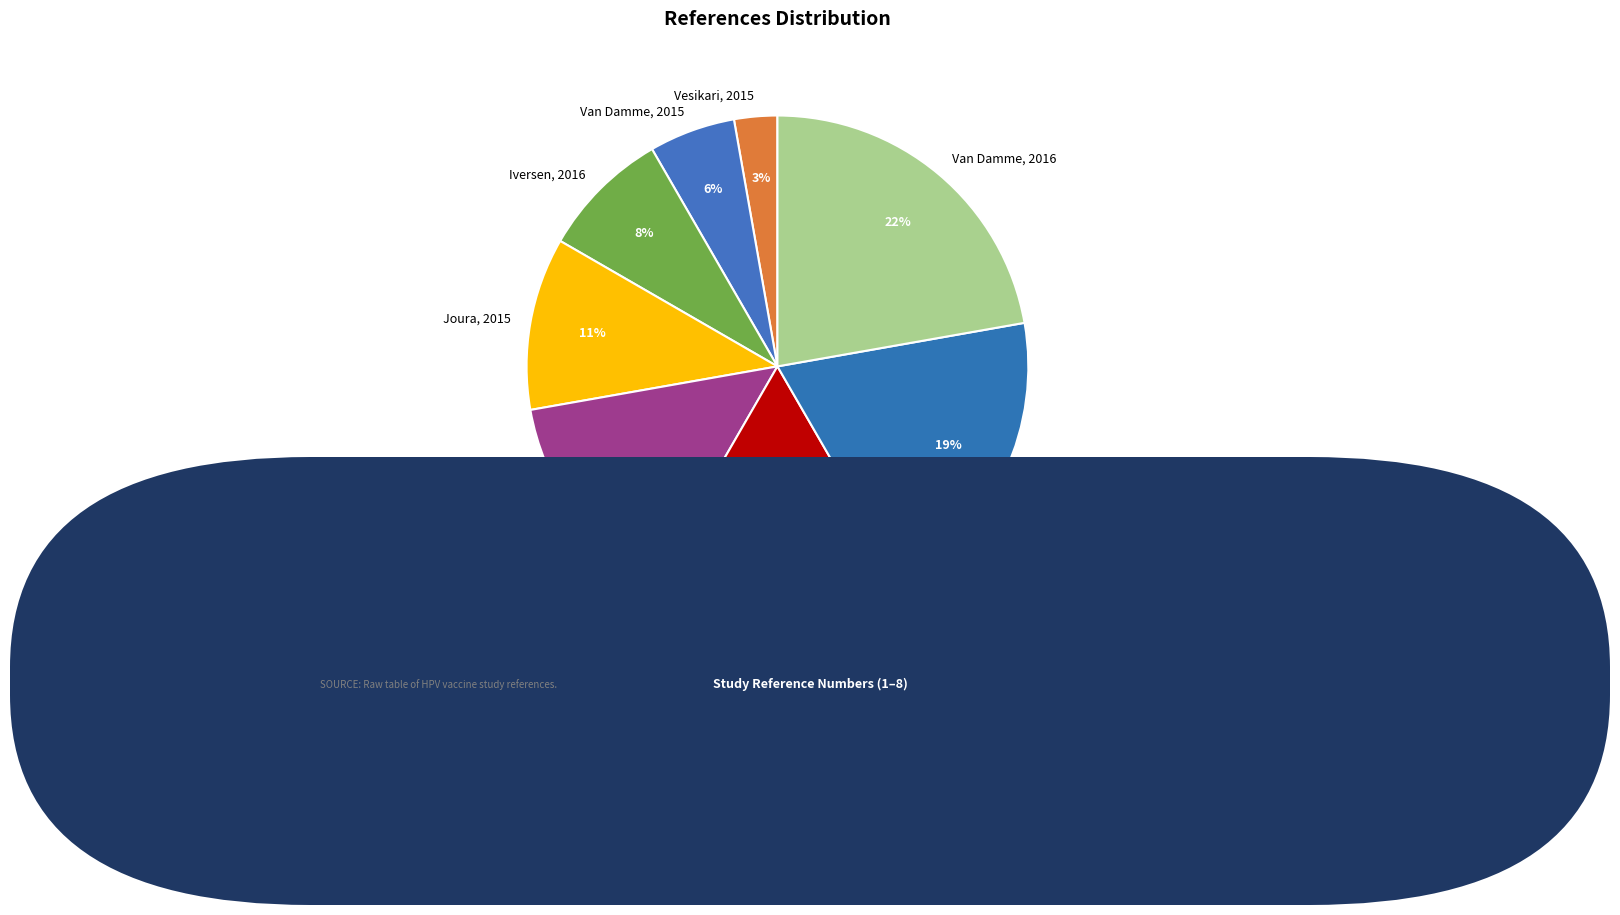

What is the ratio of the value at Van Damme, 2015 to the value at Vesikari, 2015?

2.0